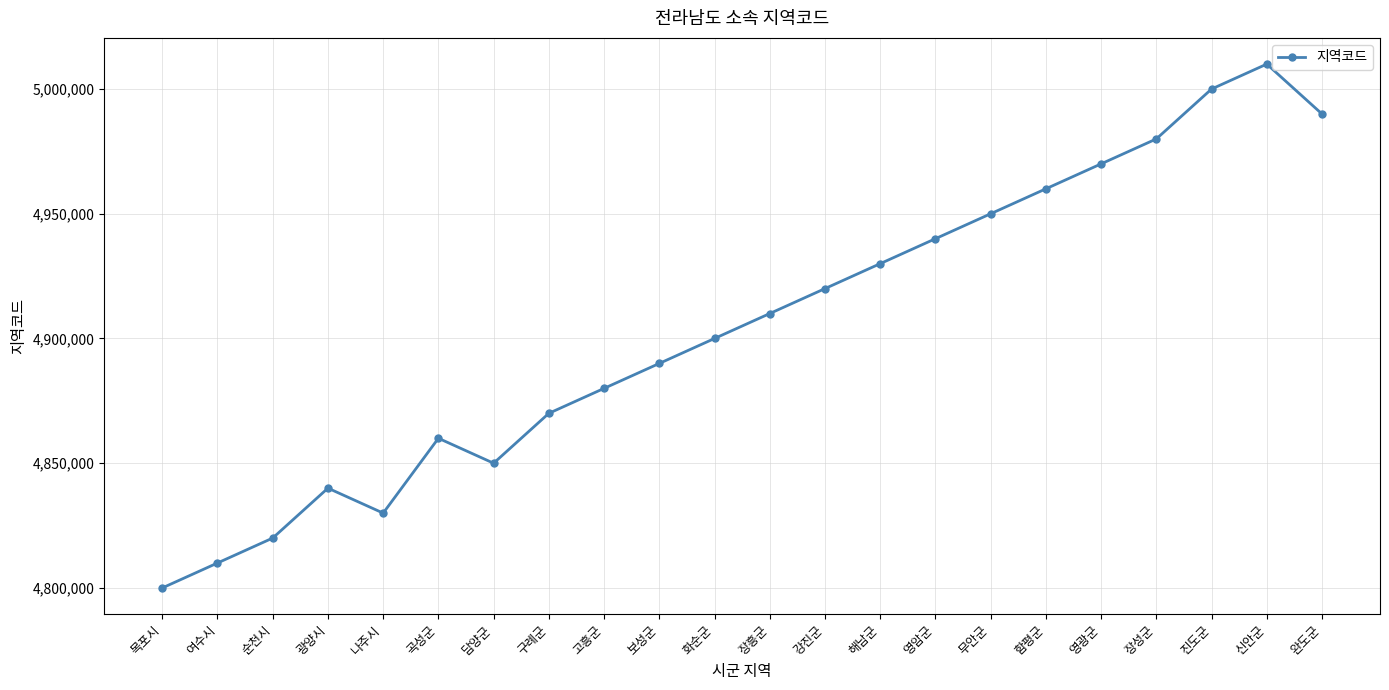

Approximately how many times larger is the value at 무안군 compared to 영광군?

1.0